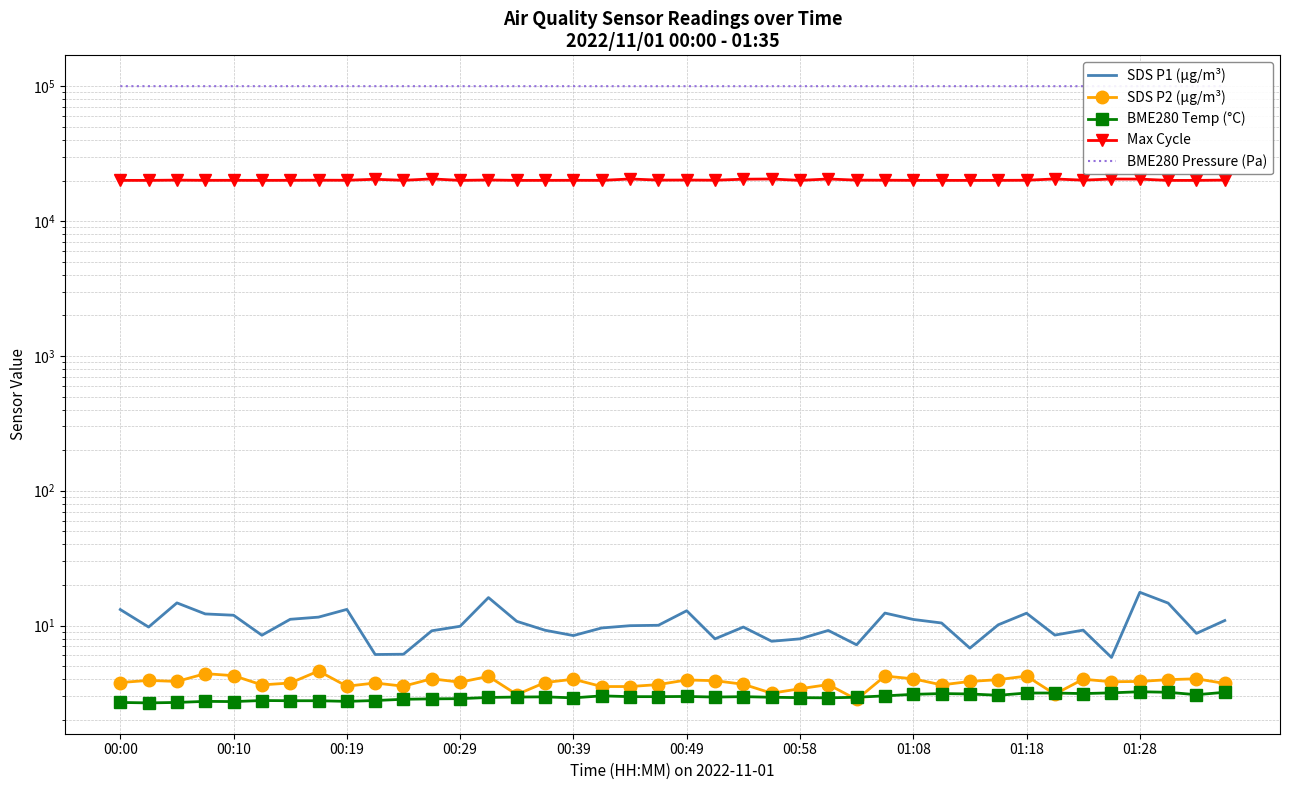

Which has a higher value, 13 or 21?

13